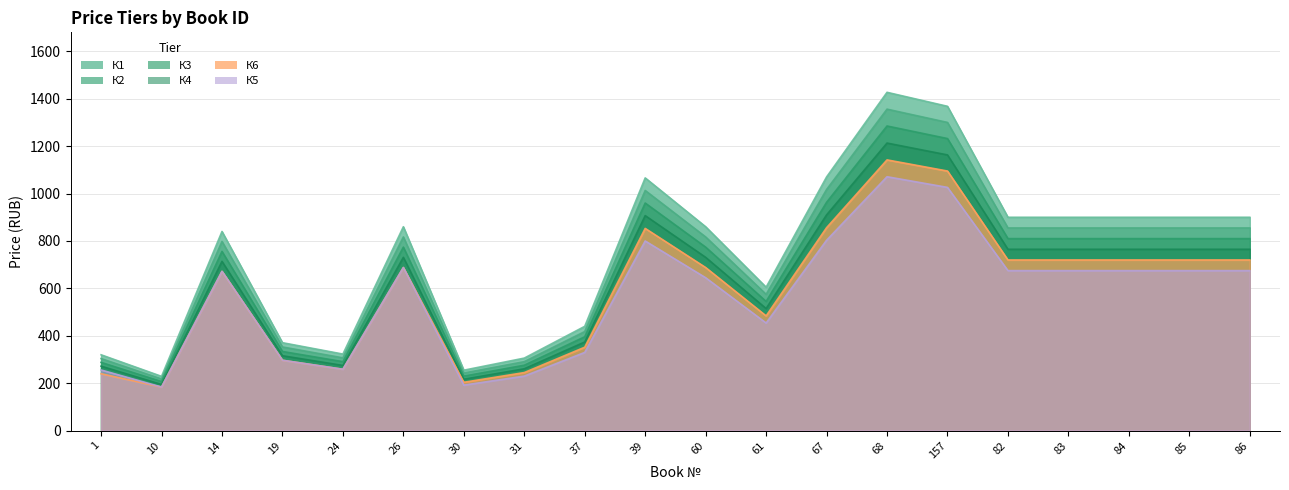

Rank the series by their average value, from highest to lowest.

К1, К2, К3, К4, К6, К5